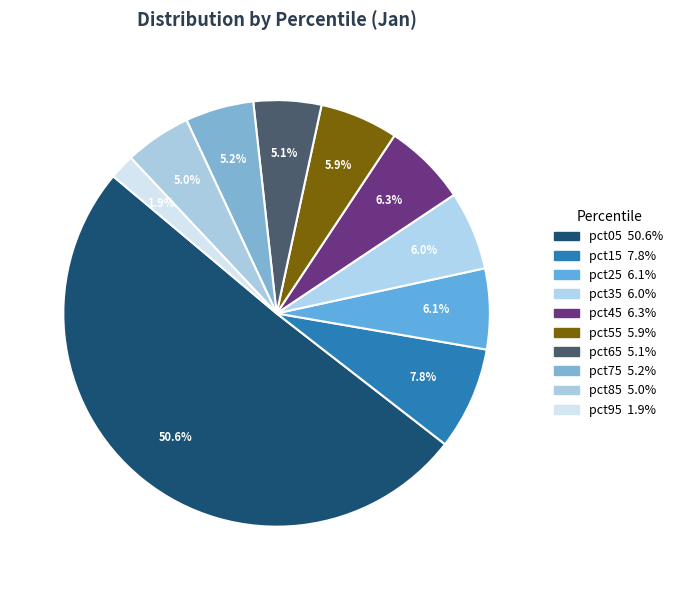

Does any single category account for the majority?

Yes